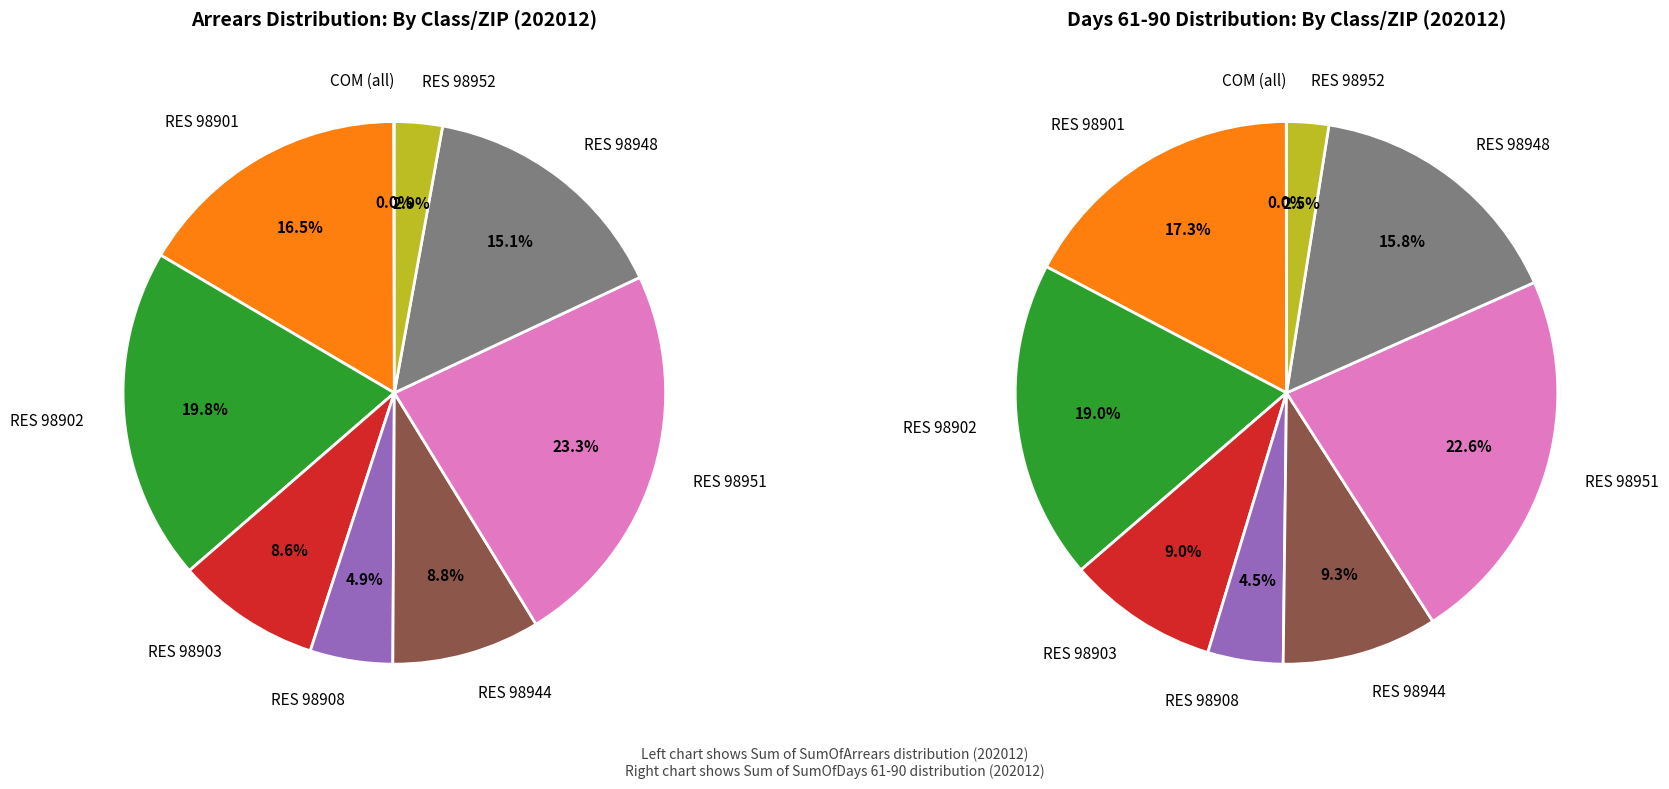

To the nearest percent, what portion does RES_98952 represent?

3%